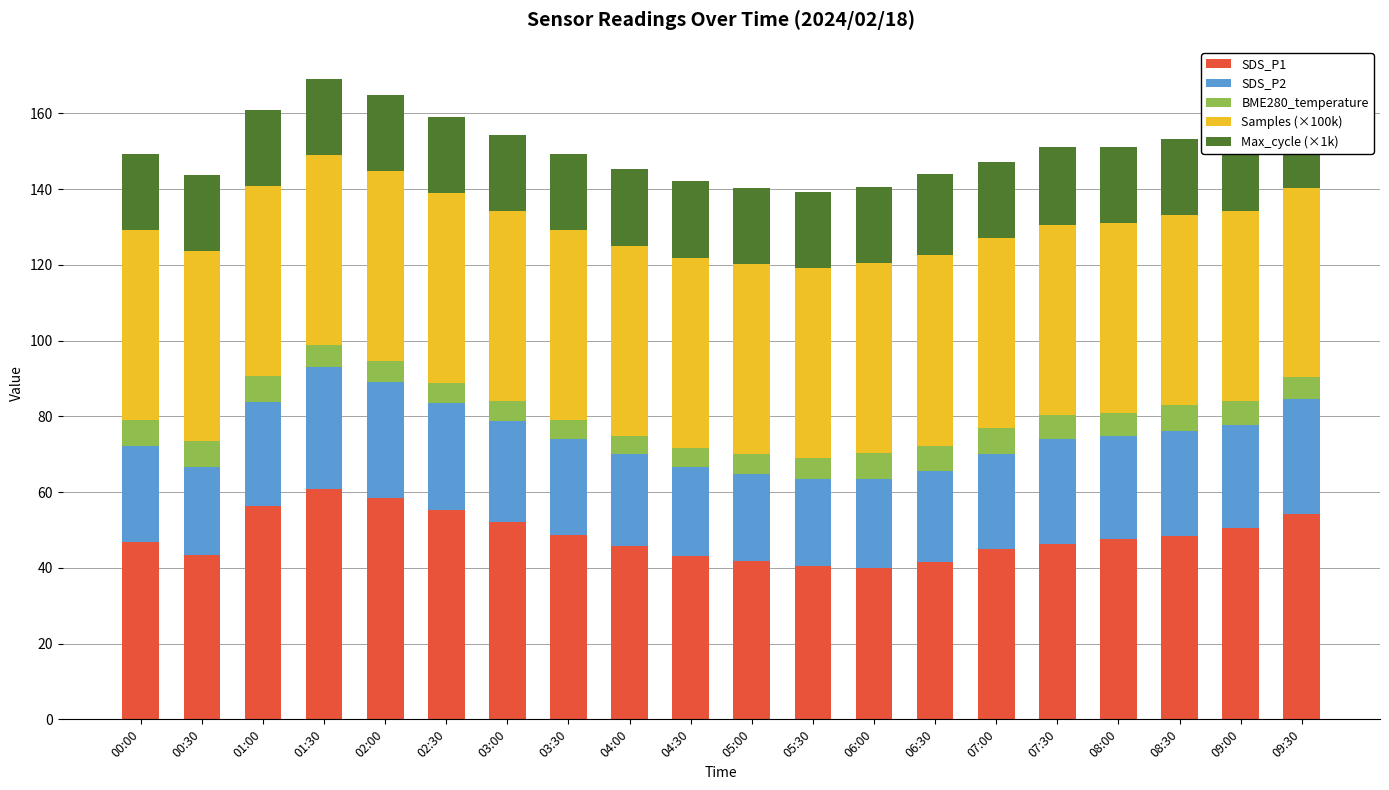

What is the total value across all series at 03:00?

154.2